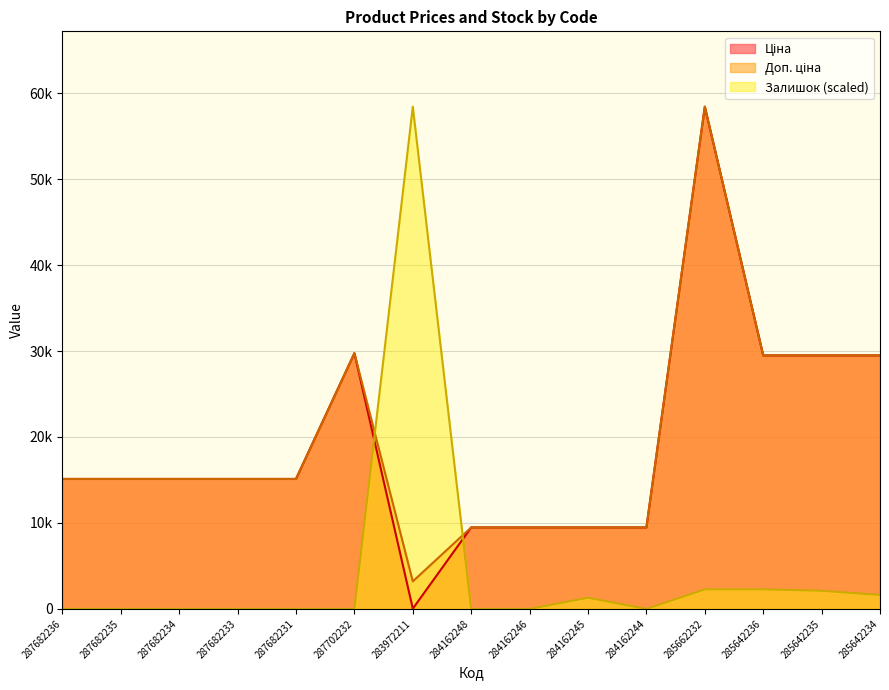

What is the value of the Ціна point at the 6th from the left?

29747.2